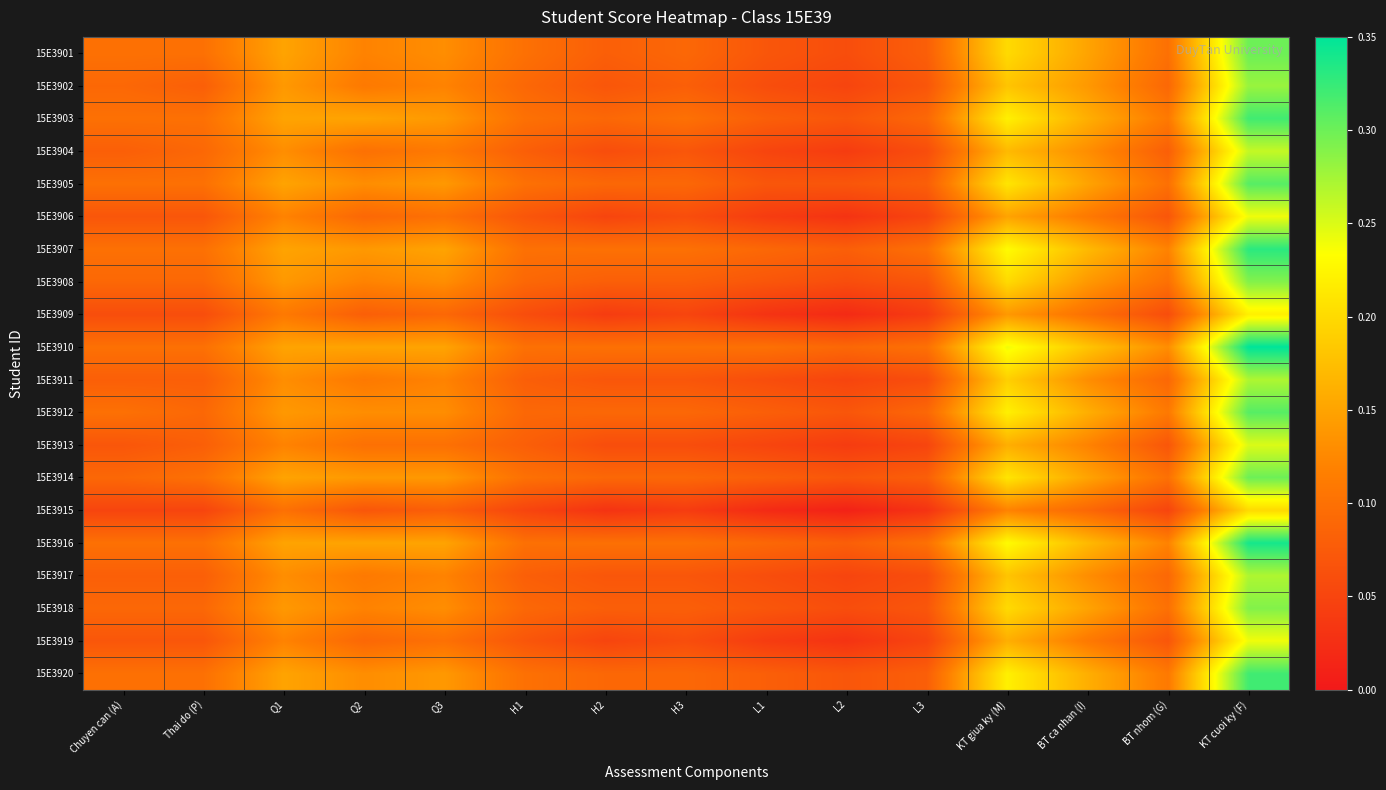

Rank the series at H1 from lowest to highest value.

15E3915, 15E3909, 15E3906, 15E3919, 15E3904, 15E3911, 15E3913, 15E3917, 15E3902, 15E3908, 15E3912, 15E3918, 15E3901, 15E3903, 15E3905, 15E3907, 15E3910, 15E3914, 15E3916, 15E3920